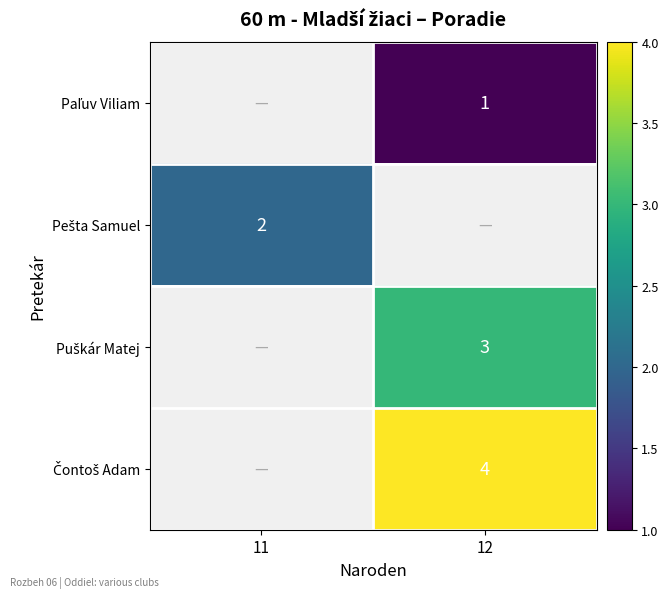

Rank the series by their average value, from lowest to highest.

Paľuv Viliam, Pešta Samuel, Puškár Matej, Čontoš Adam